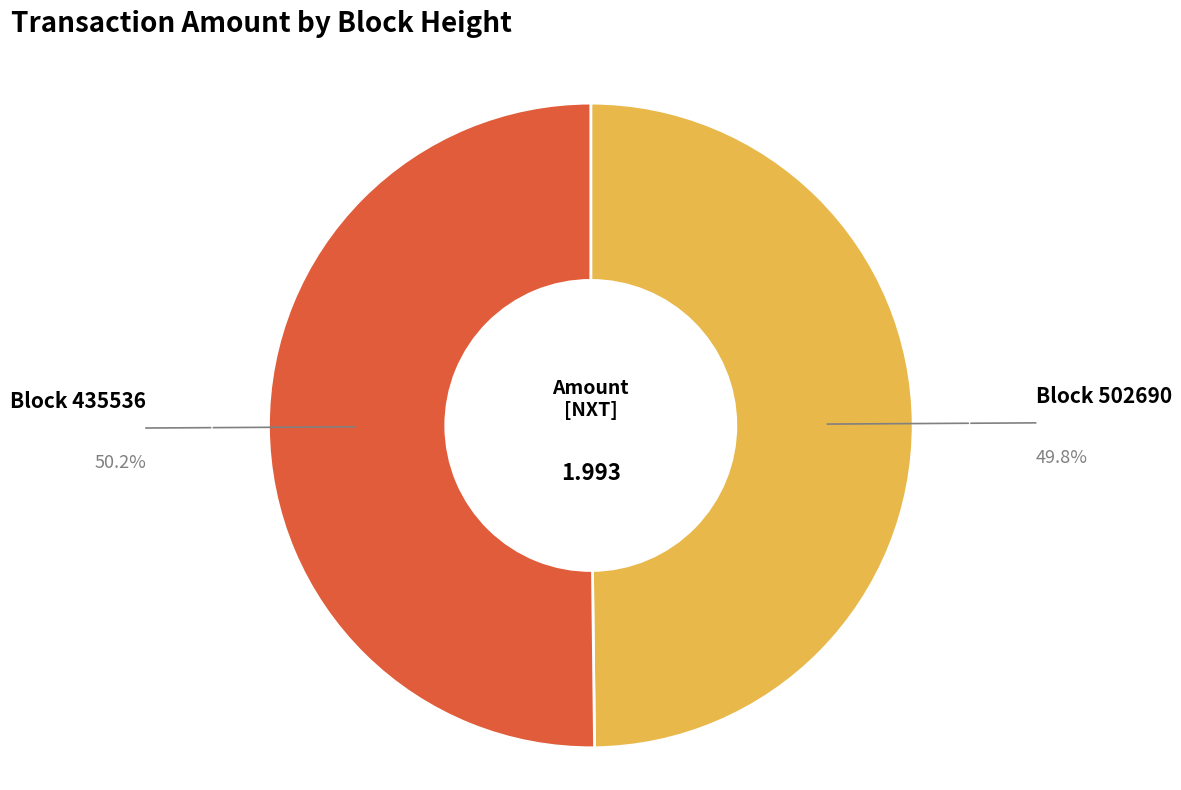

Do Block 435536 and Block 502690 together represent more than half of the pie?

Yes